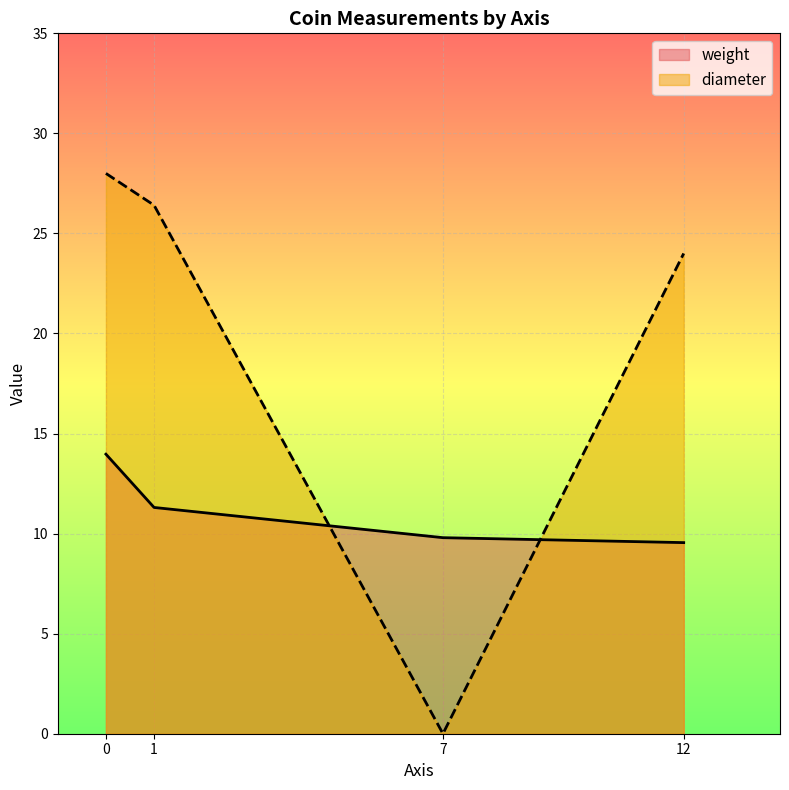

What is the total value across all series at 7?

9.8